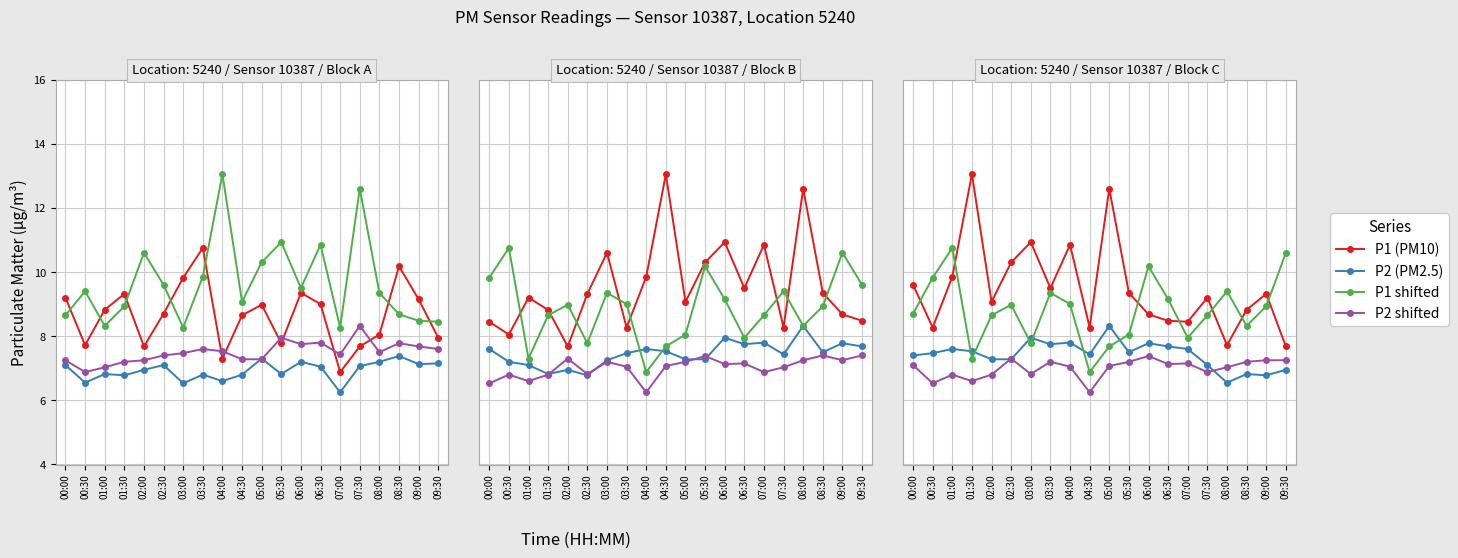

True or false: P2 (PM2.5) has a value of 7.5 at 05:30.

True